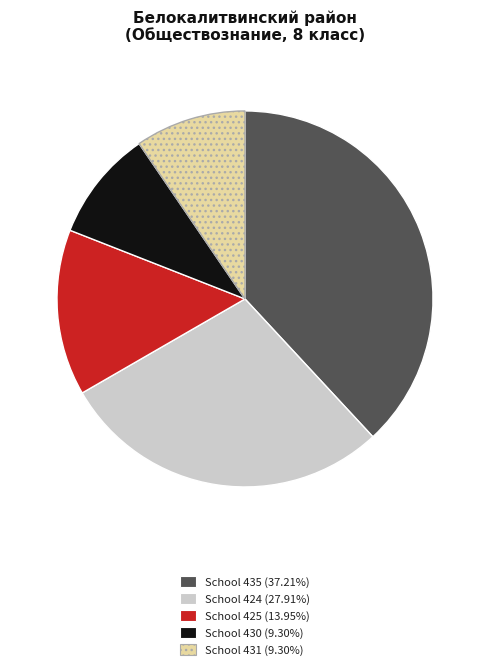

Does any single category account for the majority?

No